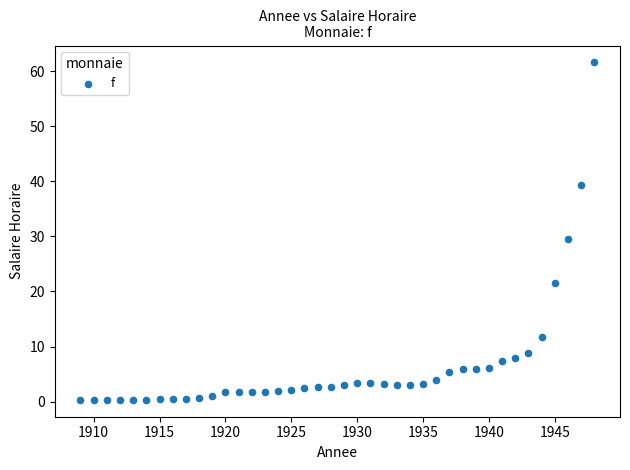

What is the range of Y values (max minus min)?

61.3